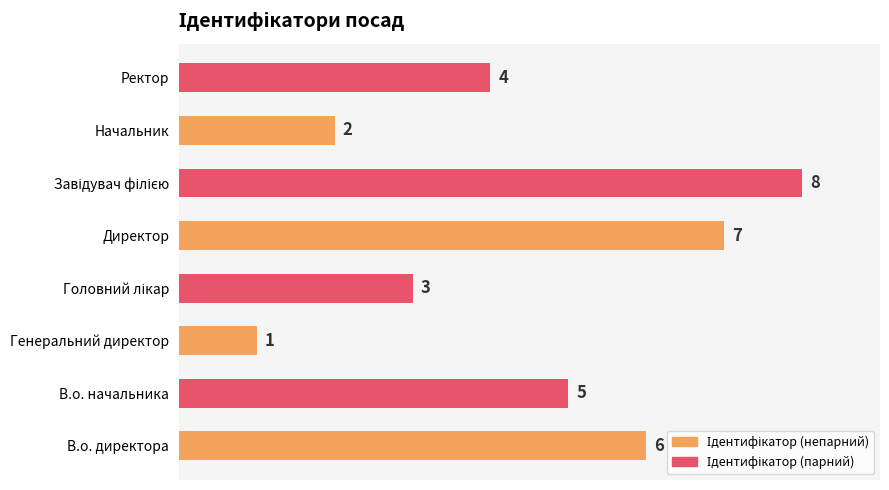

Reading bottom to top, transcribe all the data shown in this chart.

6	5	1	3	7	8	2	4